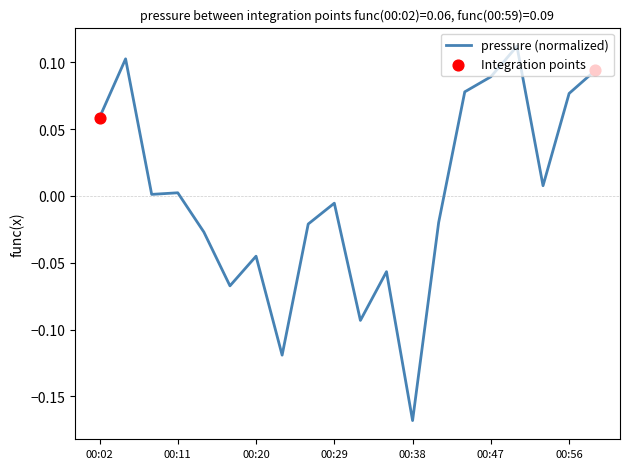

What is the difference between the maximum and minimum values?

0.3